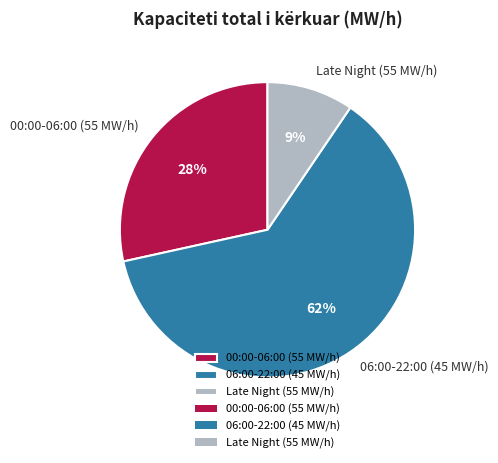

Do 00:00-06:00 (55 MW/h) and Late Night (55 MW/h) together represent more than half of the pie?

No